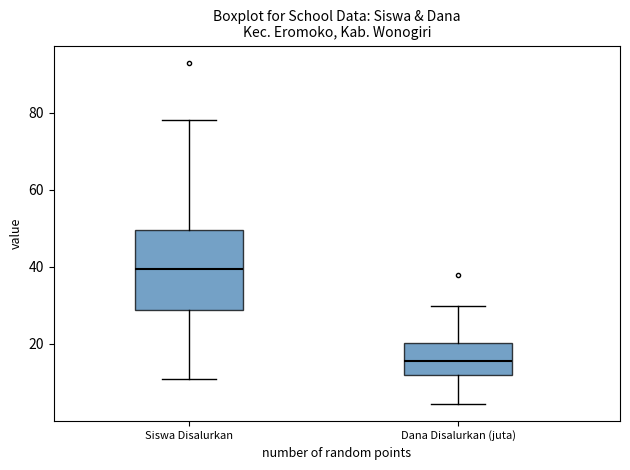

Comparing the boxes themselves (not the whiskers), which one is the tallest?

Siswa Disalurkan